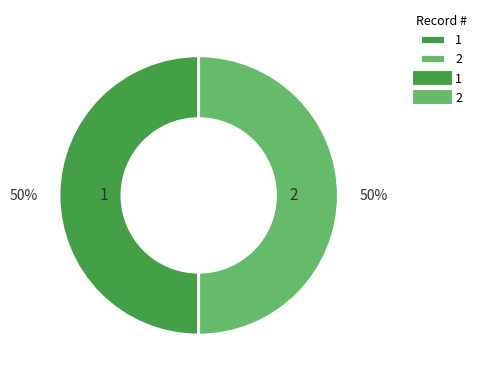

What is the ratio of the value at 2 to the value at 1?

1.0